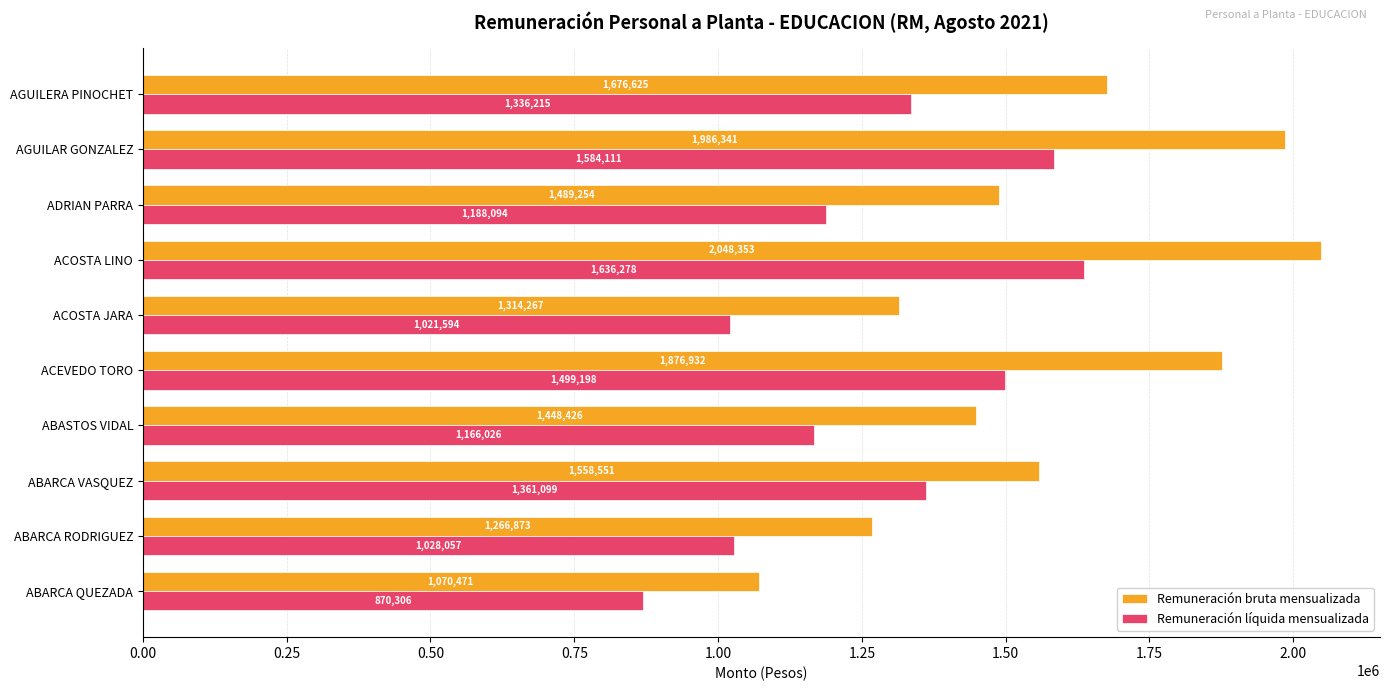

What value does the Remuneración bruta mensualizada series have at AGUILERA PINOCHET?

1676625